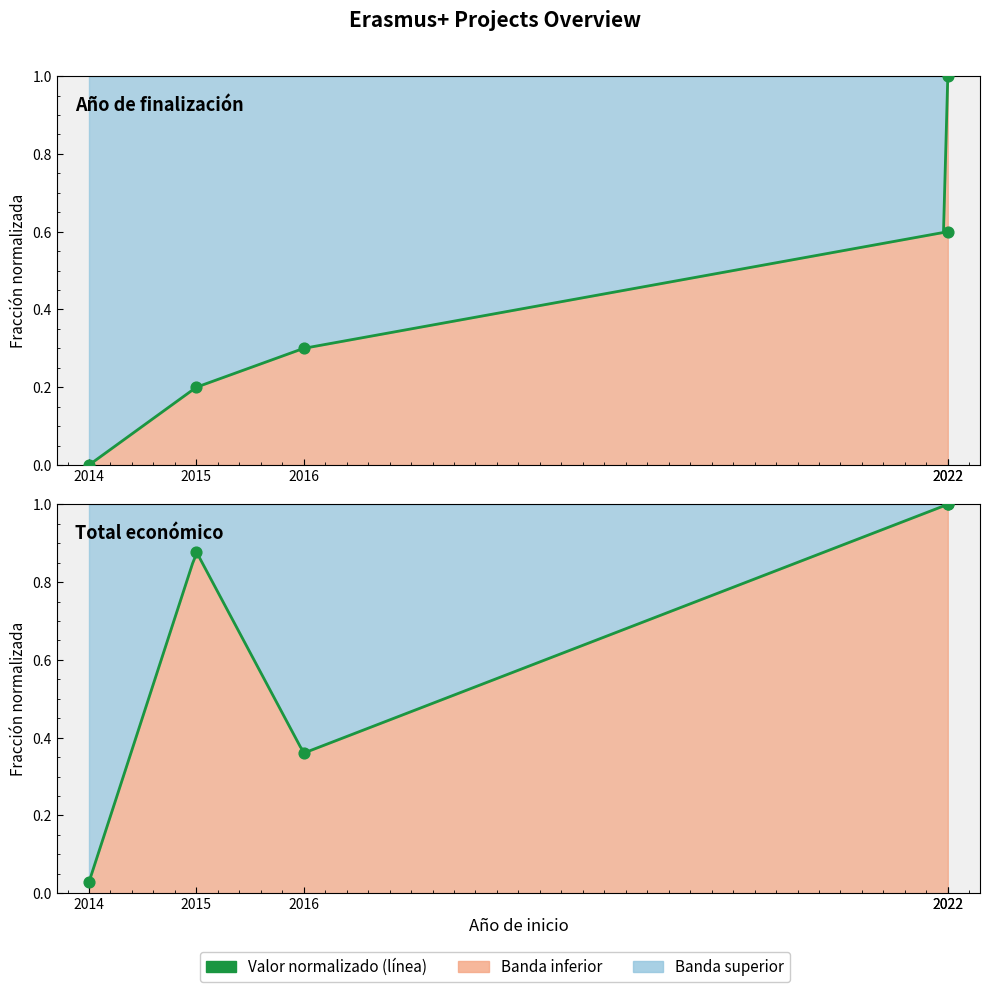

Which series reaches the maximum Y coordinate?

Año de finalización